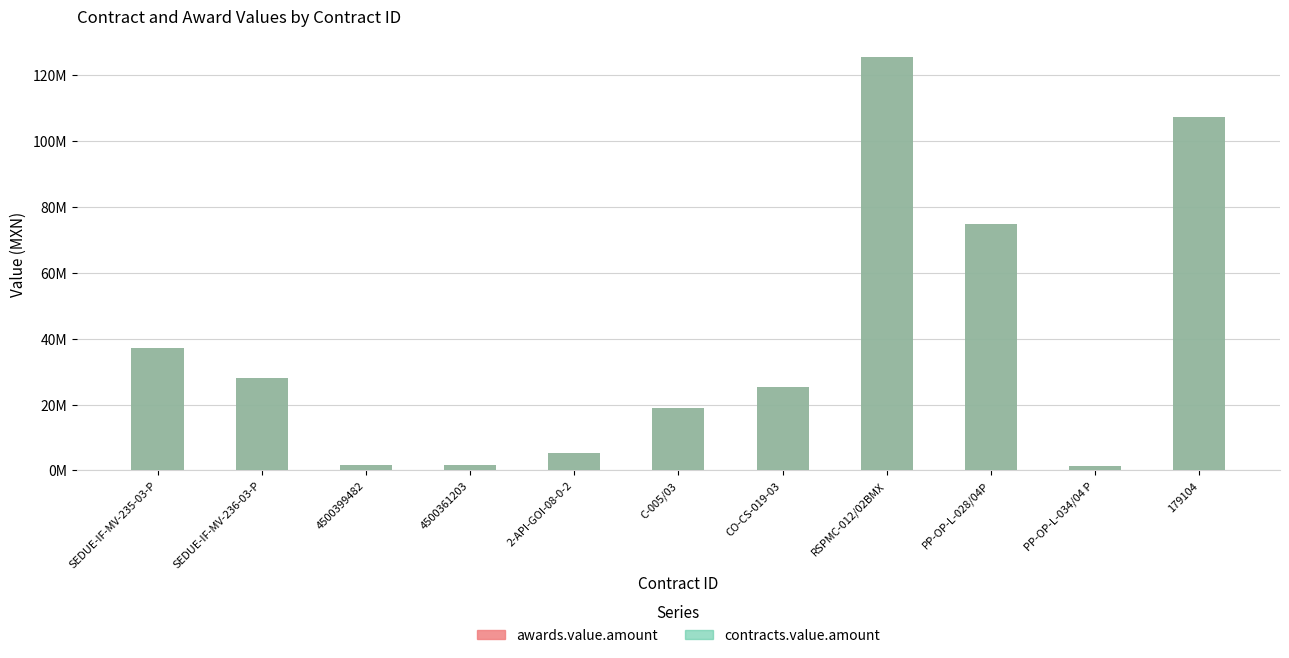

What is the smallest value displayed?

1493673.3